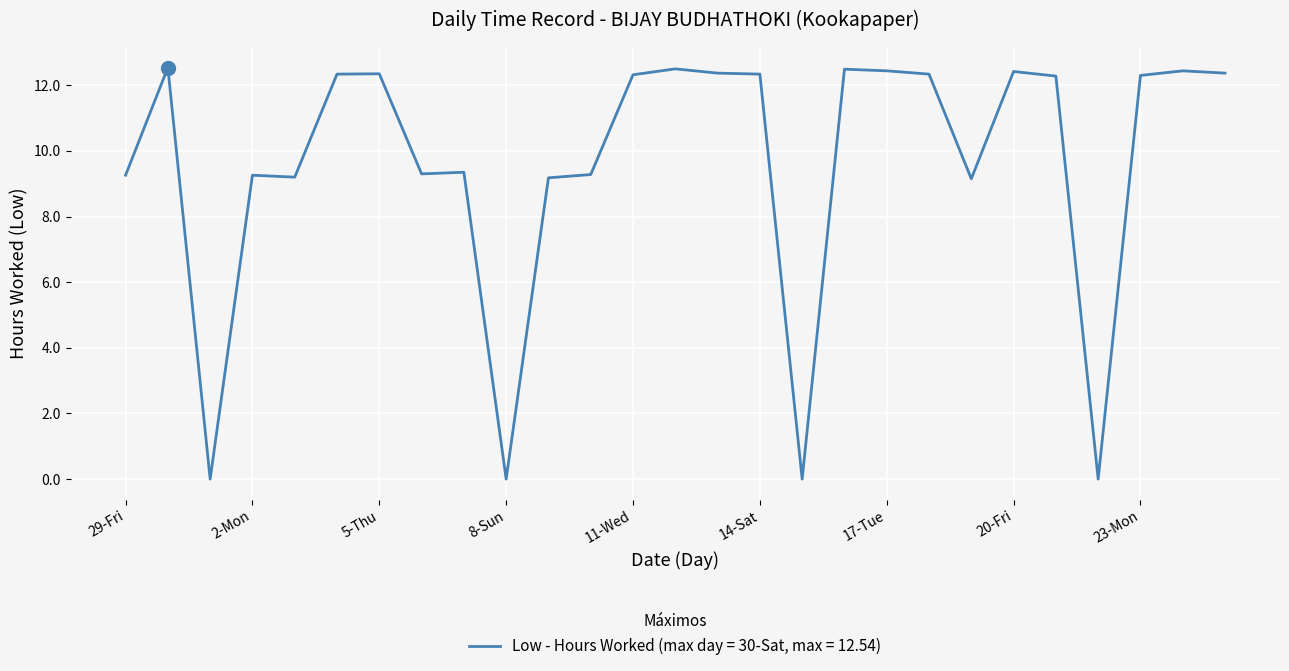

What is the difference between the maximum and minimum values?

12.5